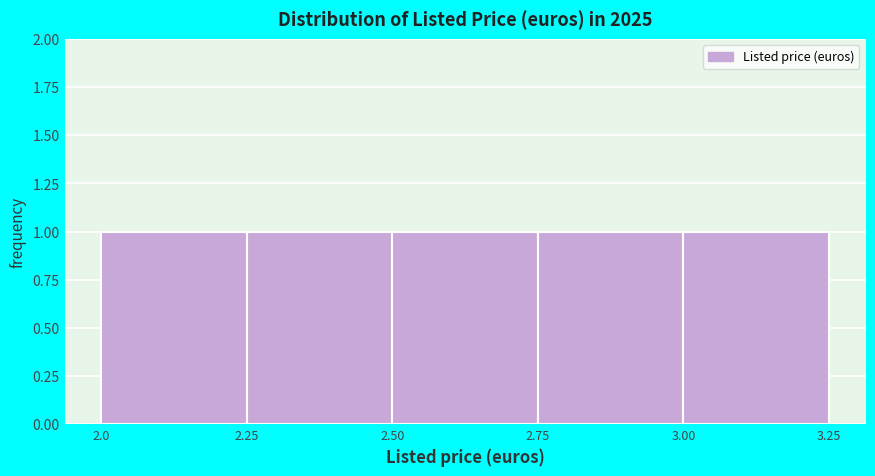

Reading left to right, list every bar in this chart as the range it spans on the x-axis followed by its height. The values are not printed on the chart, so give them approximately, as read against the axis.

2.0 to 2.25: 1
2.25 to 2.50: 1
2.50 to 2.75: 1
2.75 to 3.00: 1
3.00 to 3.25: 1